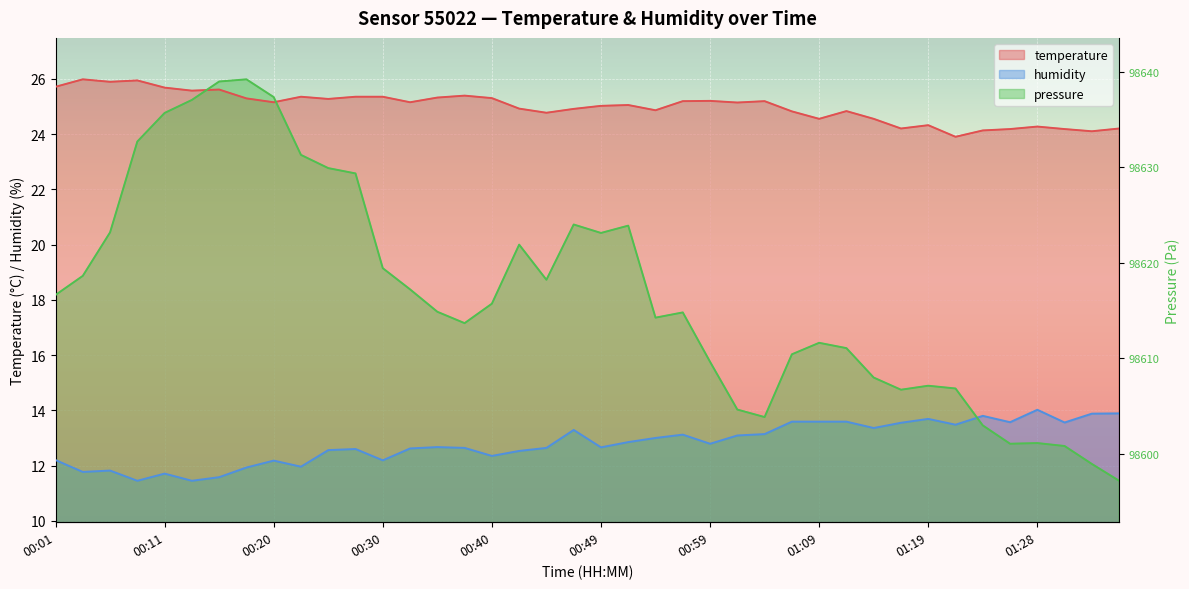

What position from the right is 00:18?

33